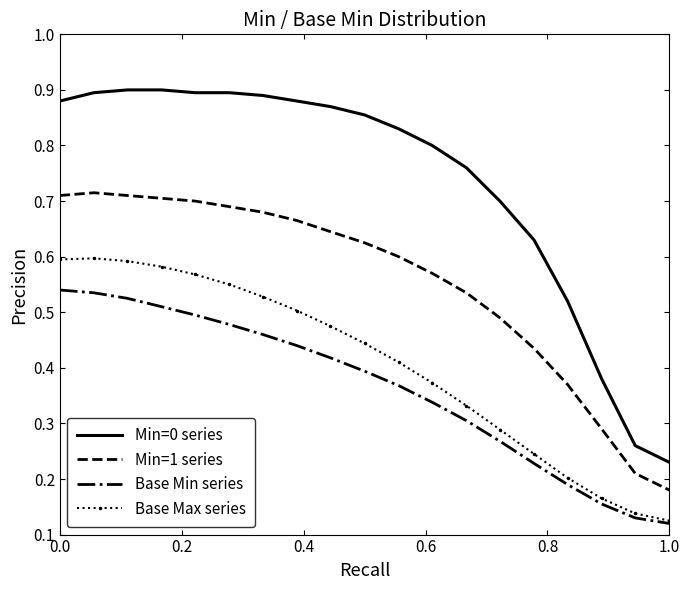

Which series has the widest spread of values?

Min=0 series